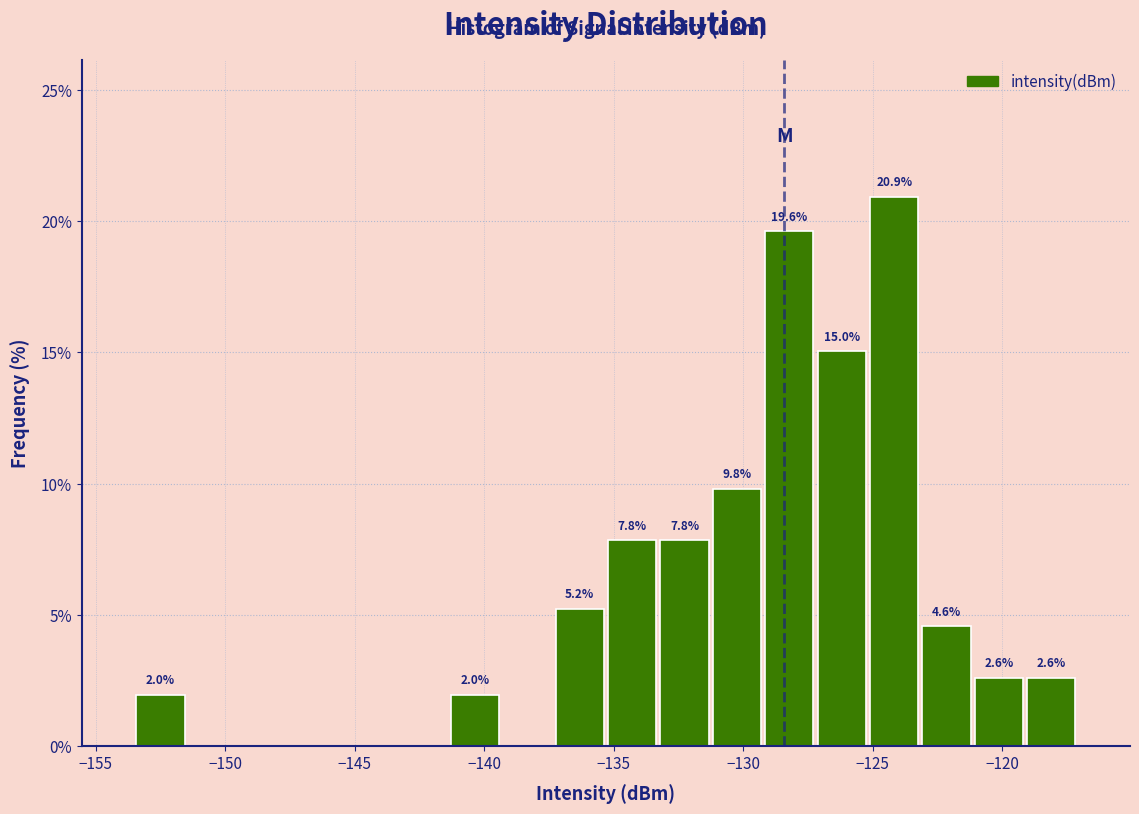

Over which range of the x-axis is the bar tallest?

-125.0 to -123.0